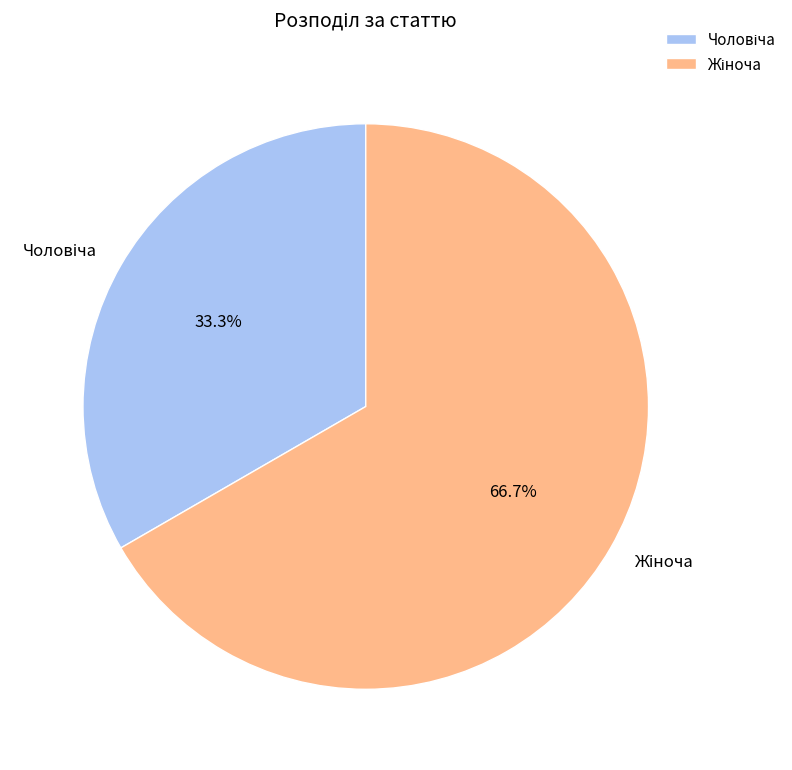

Is there a majority slice in this chart?

Yes